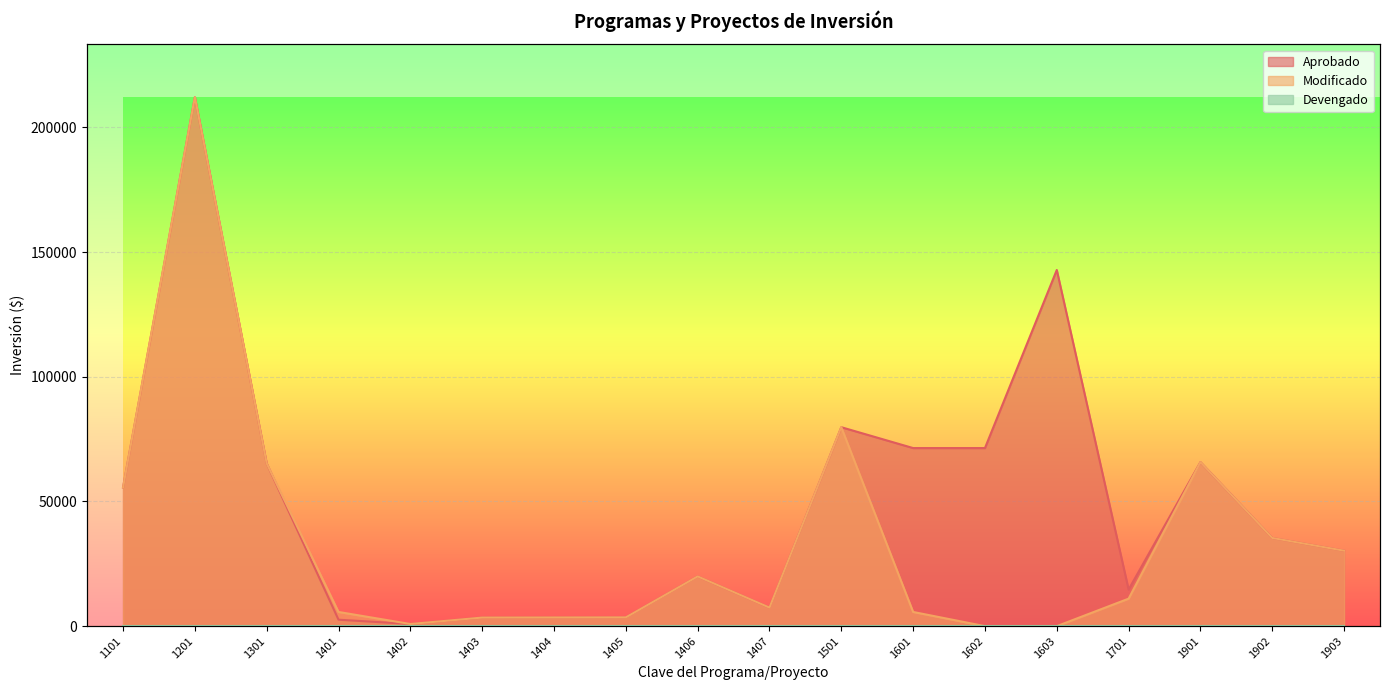

True or false: Aprobado and Modificado cross at least once.

False